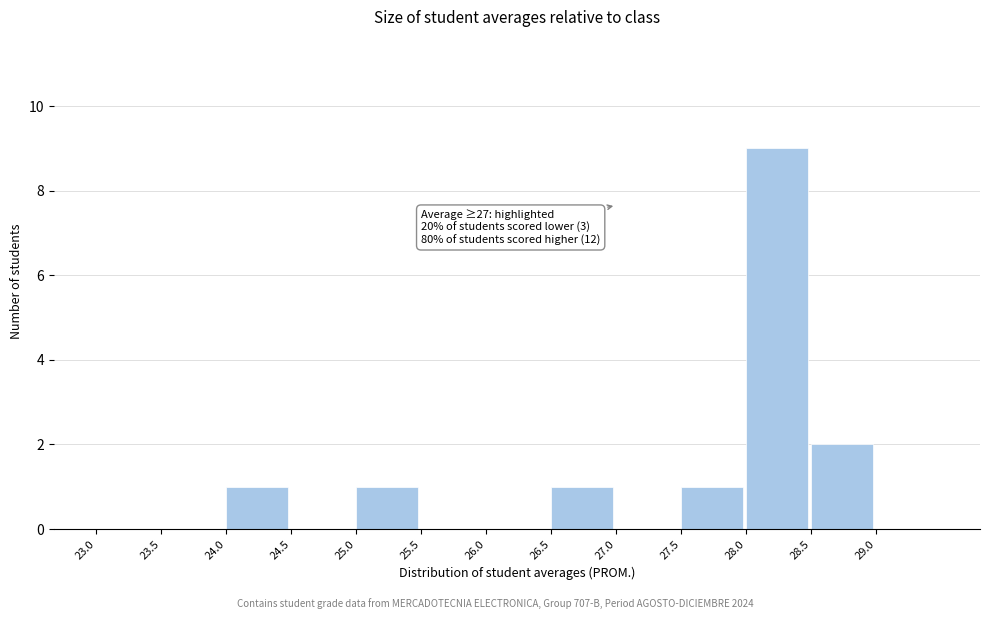

Over which range of the x-axis is the bar tallest?

28.0 to 28.5